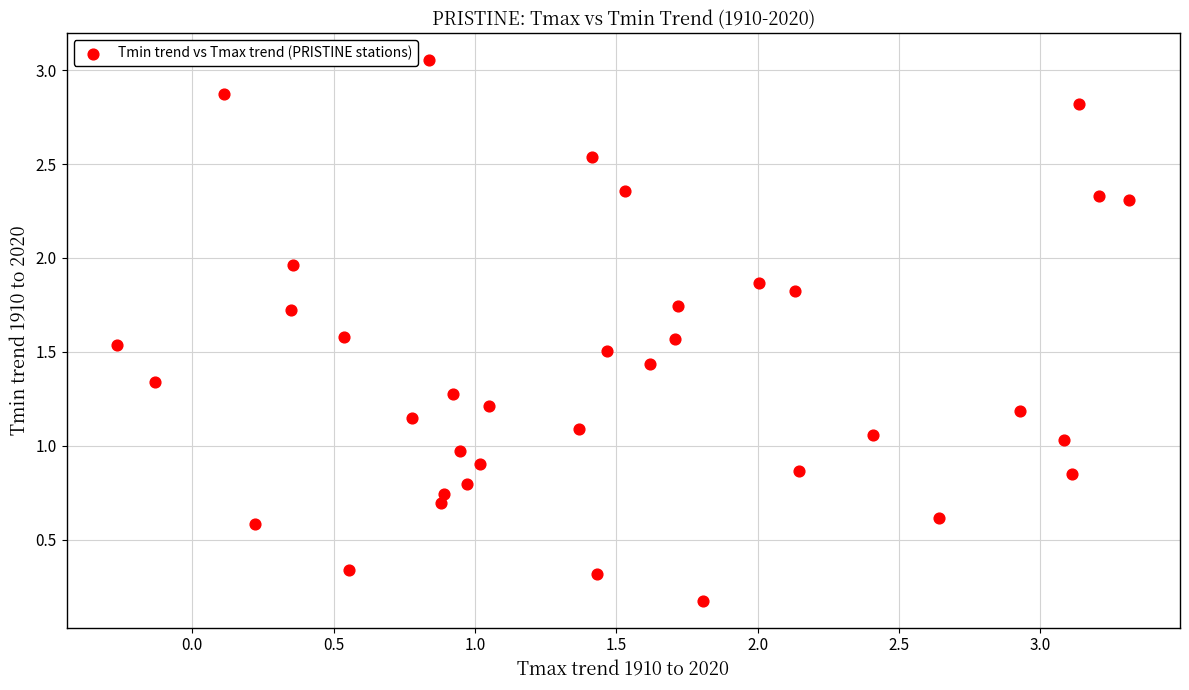

What is the range of X values (max minus min)?

3.6